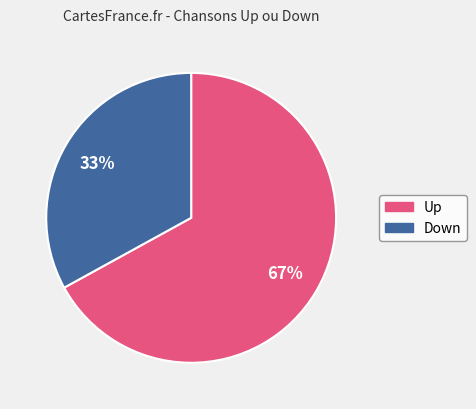

Is it true that Up is 81% of the pie?

False